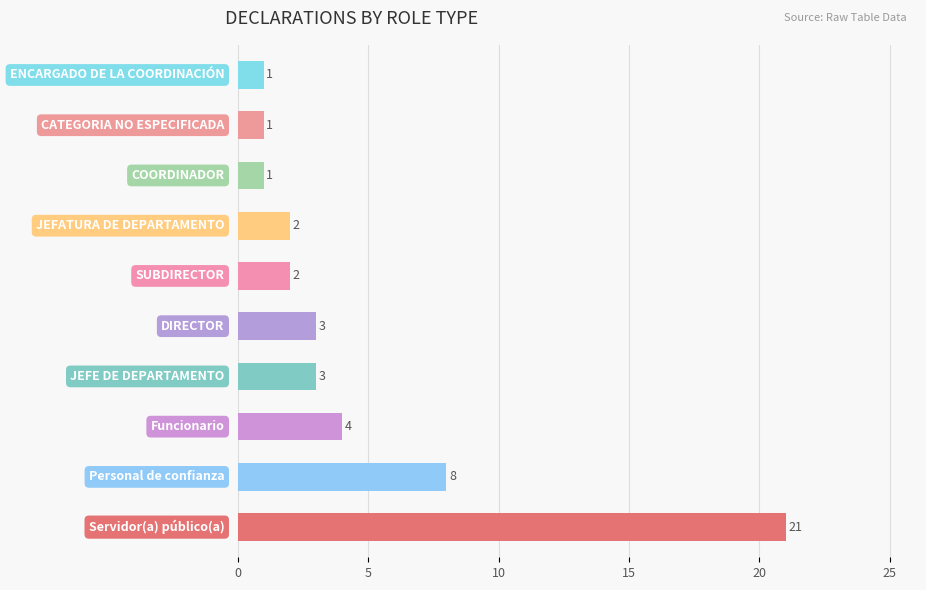

What is the sum of all values?

46